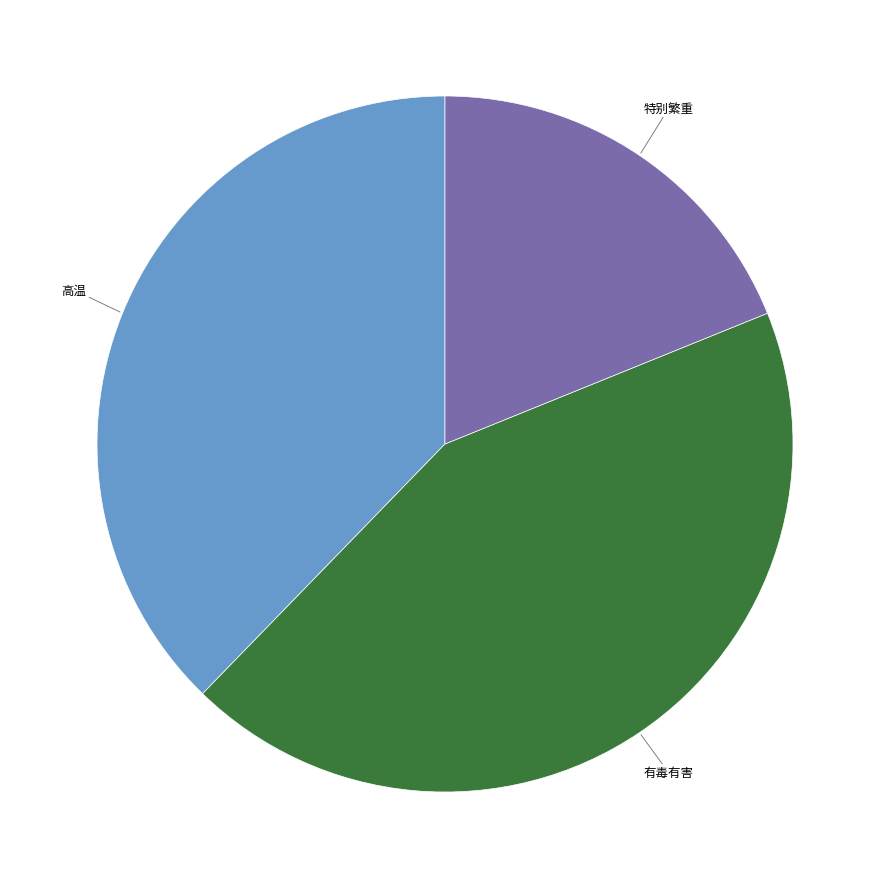

What is the smallest slice in the pie chart?

特别繁重